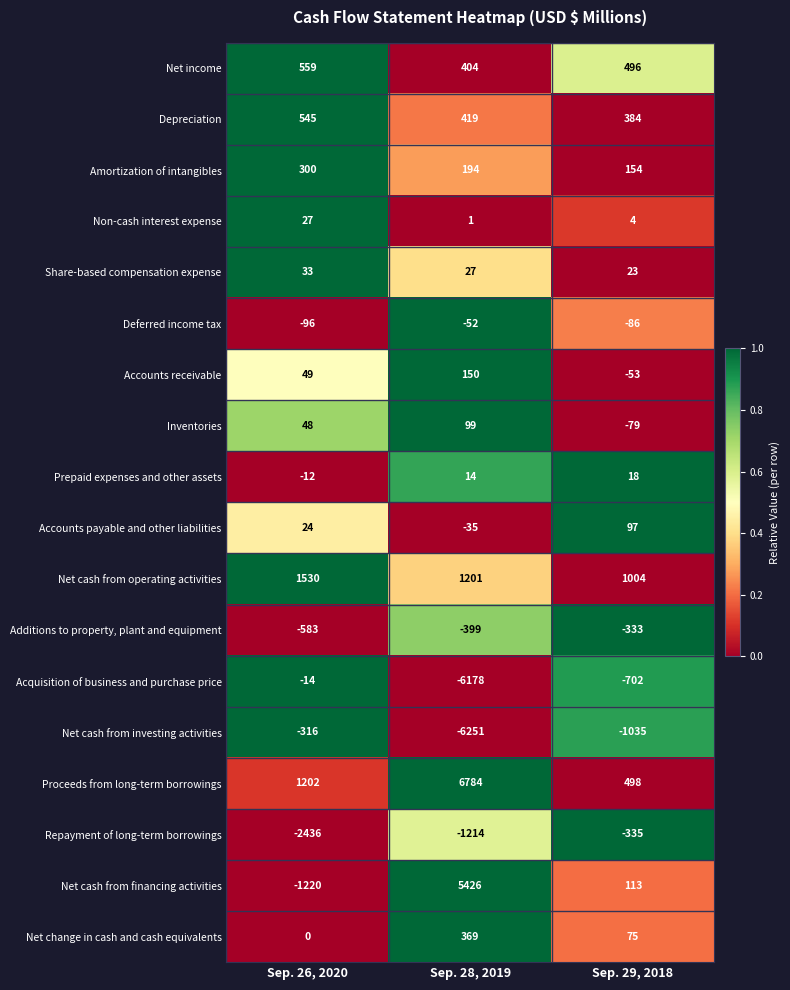

Count the number of categories in the chart.

3